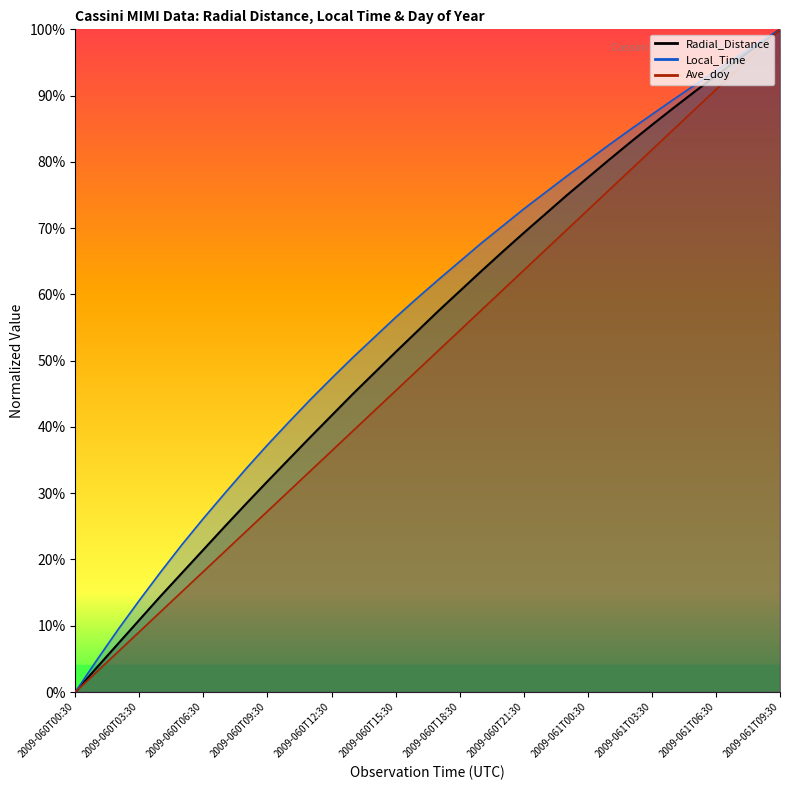

At 2009-060T17:30, list the series in order from largest to smallest.

Local_Time, Radial_Distance, Ave_doy